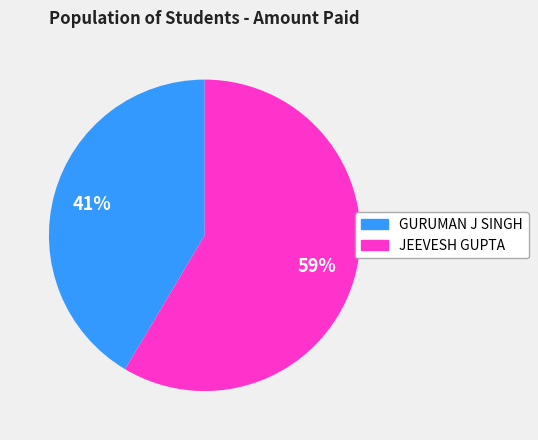

To the nearest percent, what portion does GURUMAN J SINGH represent?

41%